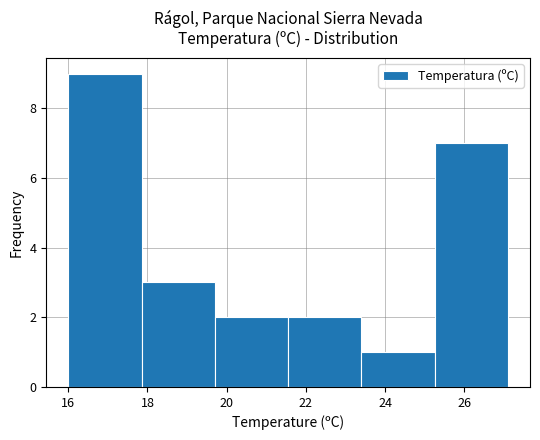

How tall is the bar that spans 19.70 to 21.55 on the x-axis? Neither the bar edges nor the heights are printed on the chart, so give them approximately, as read against the axes.

2